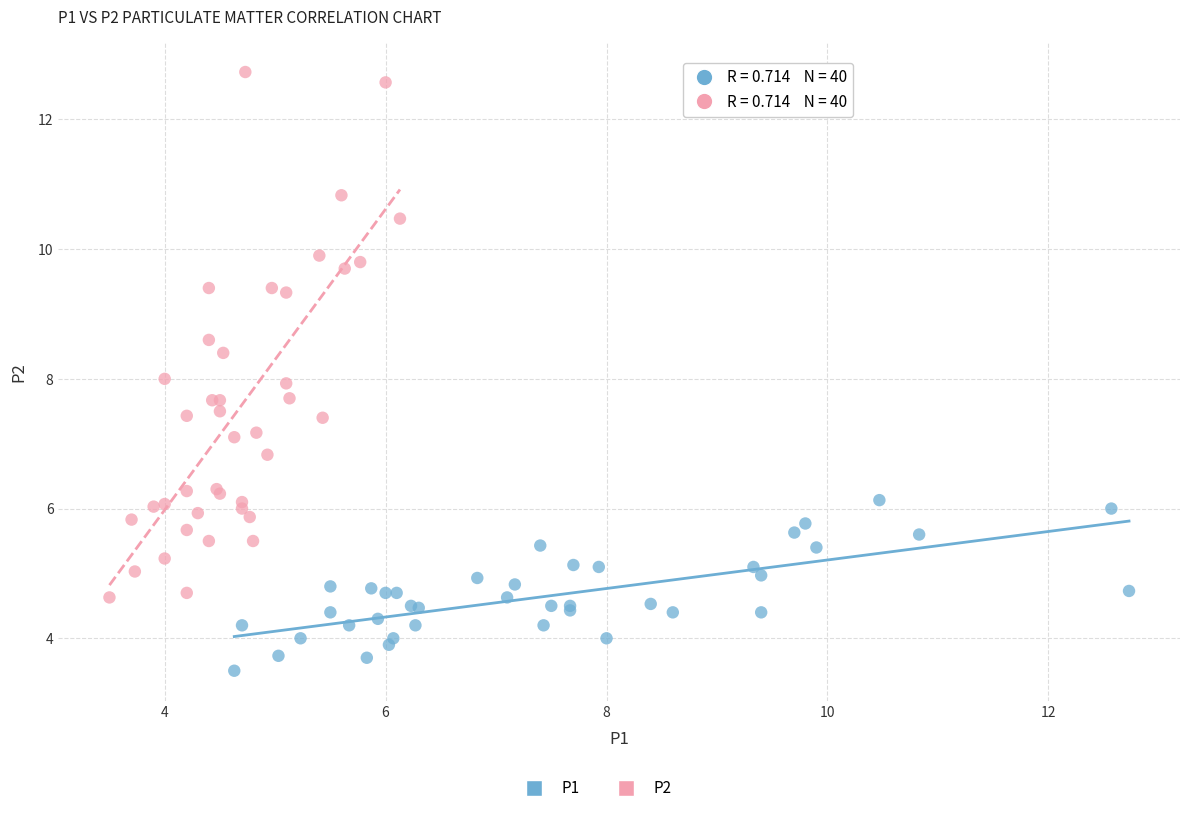

Which series contains the highest Y value?

P2